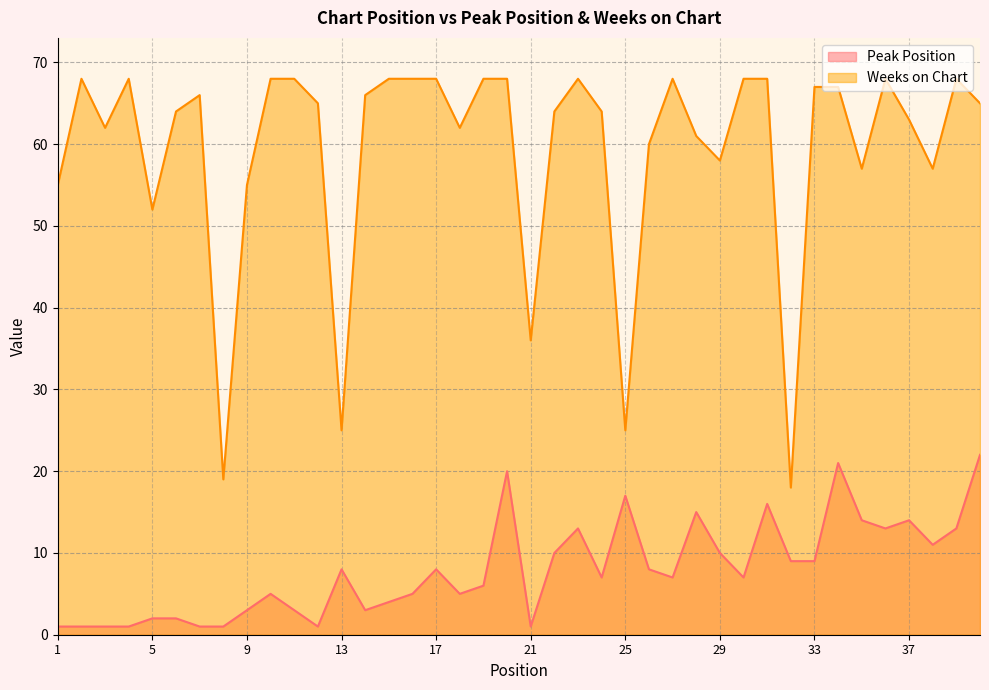

Is the value of Peak Position at 31 greater than the value of Weeks on Chart at 35?

No